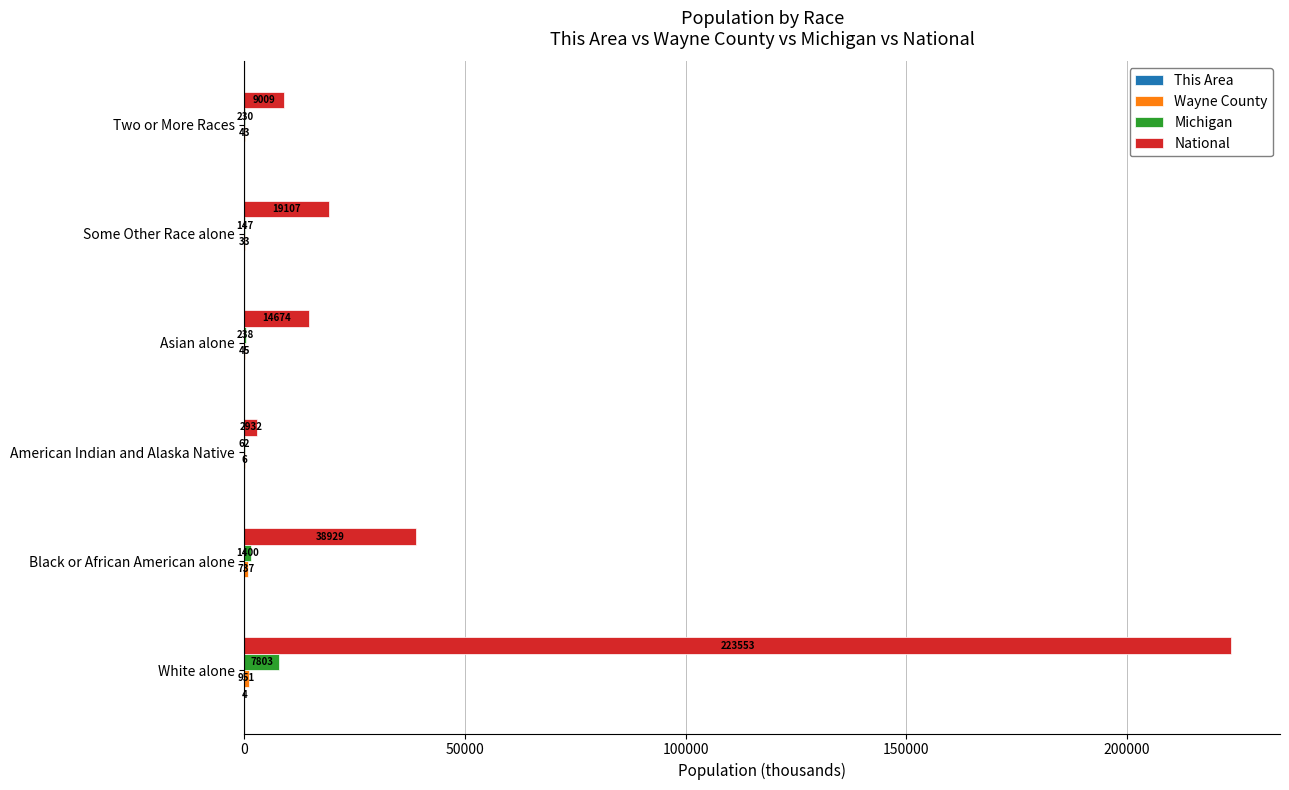

What is the approximate value of Michigan at American Indian and Alaska Native?

62.0